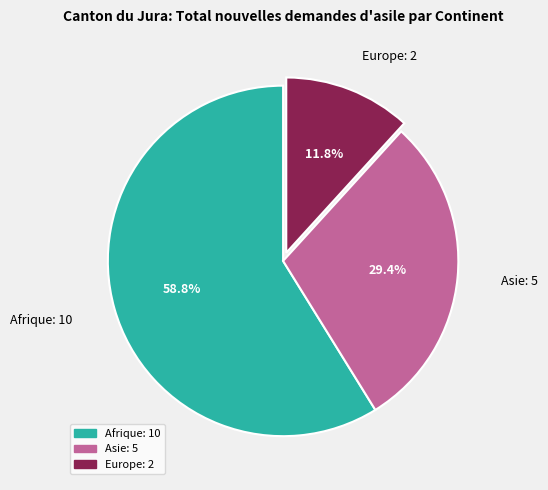

What percentage is the Europe slice, to the nearest percent?

12%